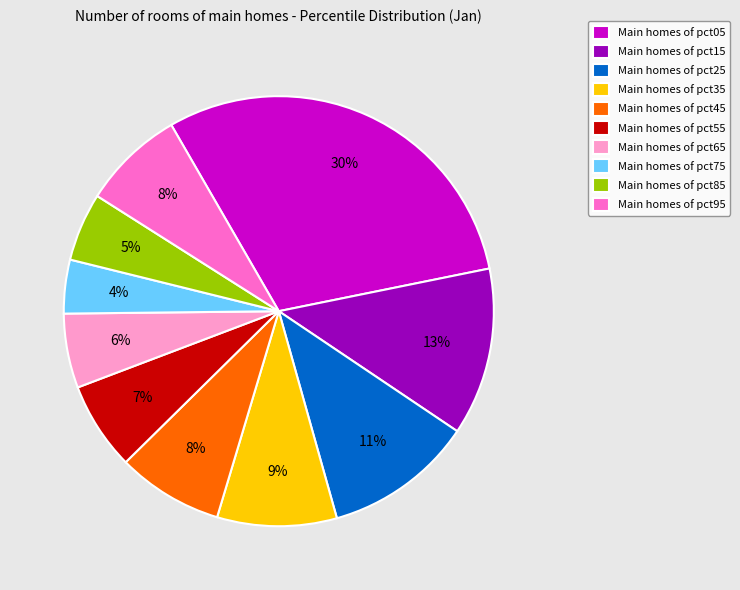

The Main homes of pct75 slice represents 10% of the pie. True or false?

False